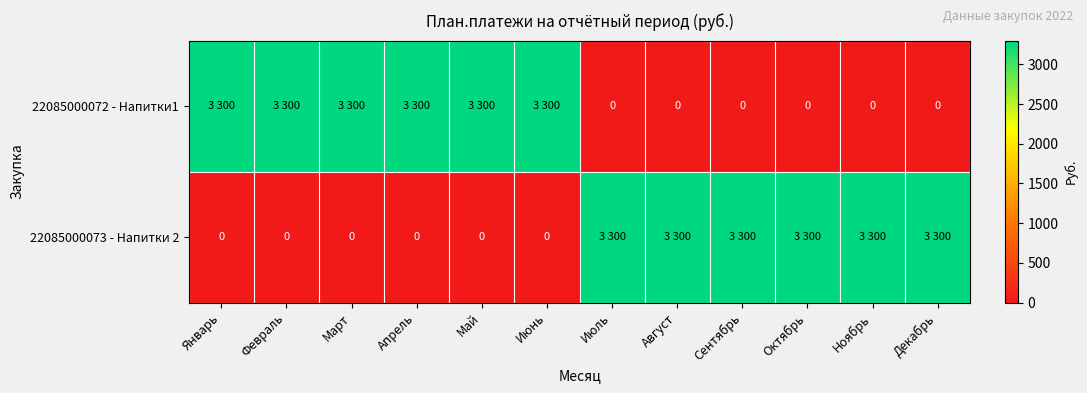

Which series has the widest spread of values?

22085000072 - Напитки1